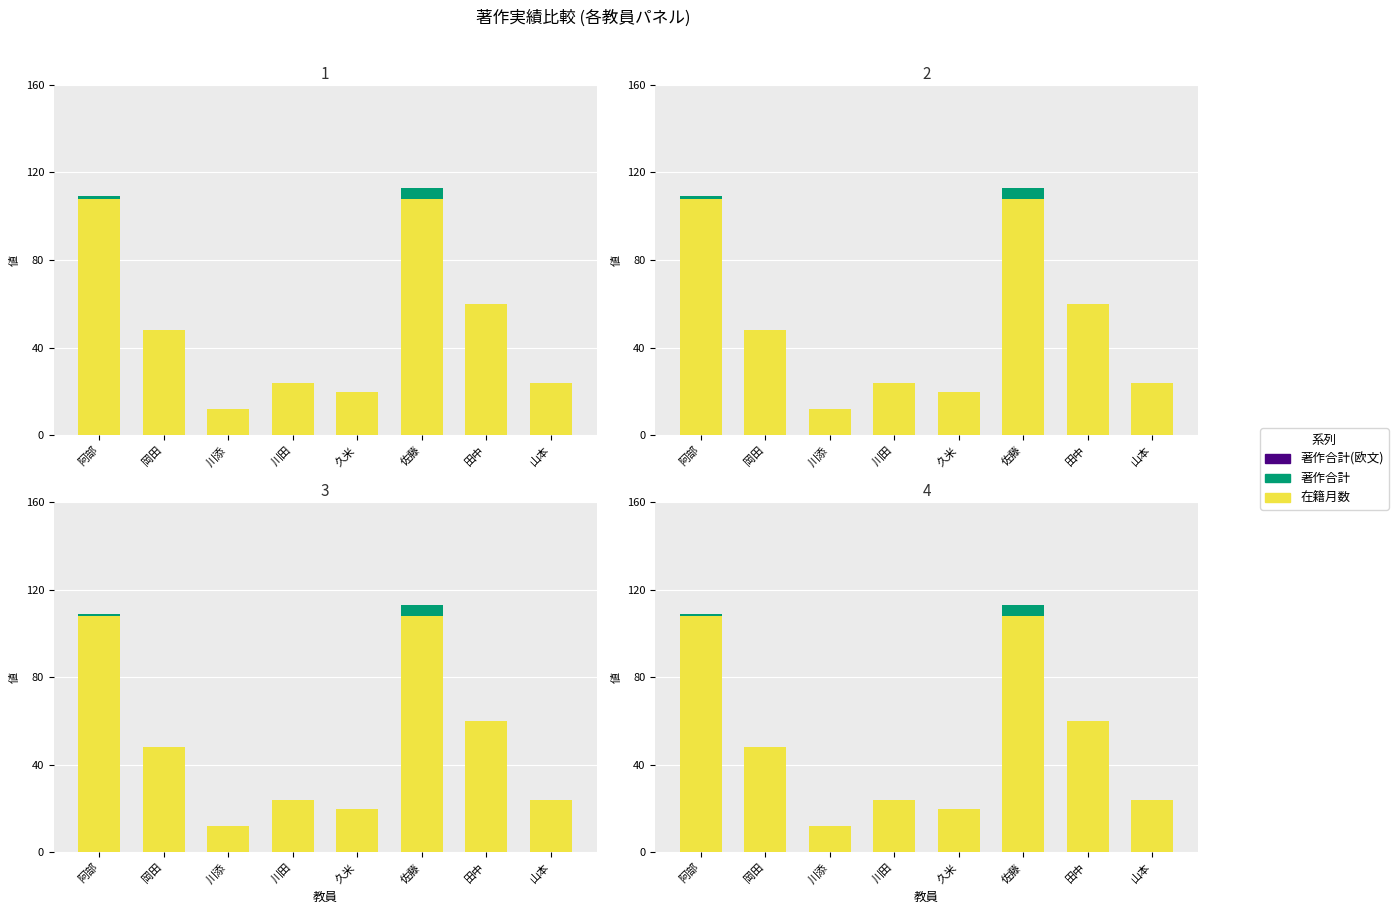

Rank the series by their maximum value, from lowest to highest.

著作合計(欧文), 著作合計, 在籍月数